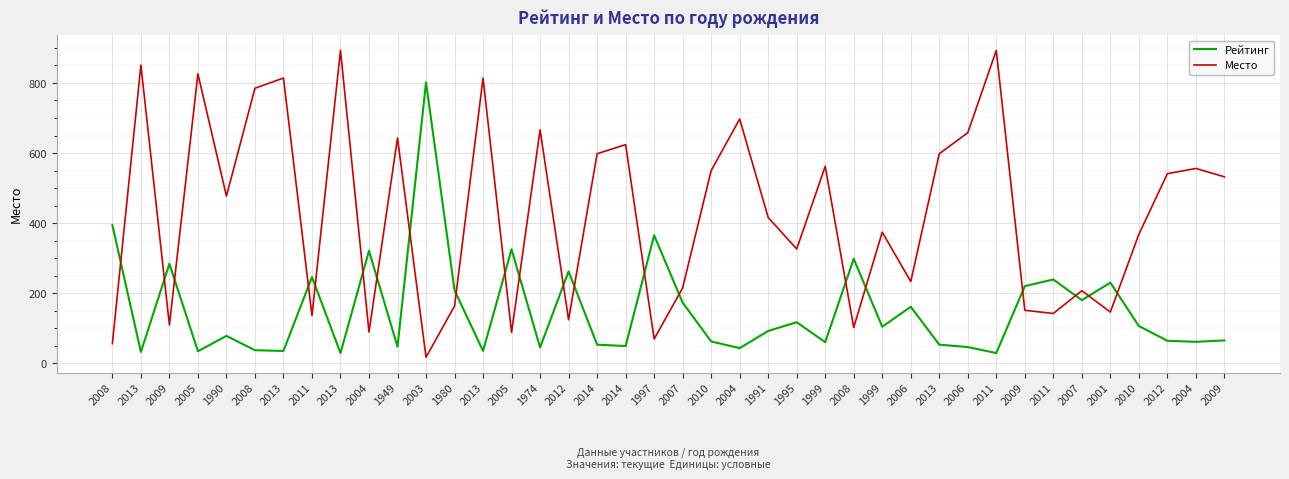

How many intersections are there between Рейтинг and Место?

21